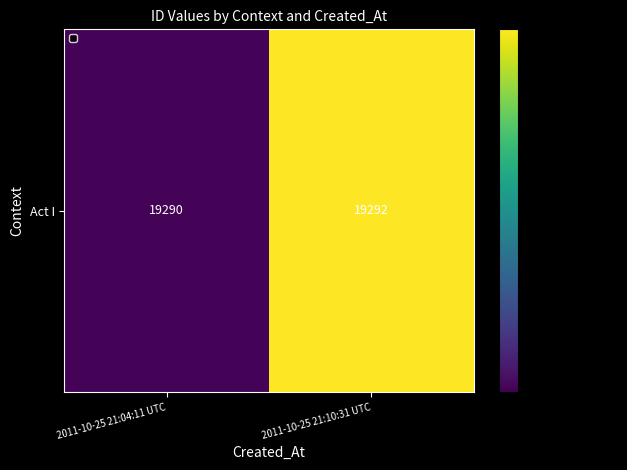

Reading left to right, list all the values displayed in this chart.

2011-10-25 21:04:11 UTC=19290	2011-10-25 21:10:31 UTC=19292